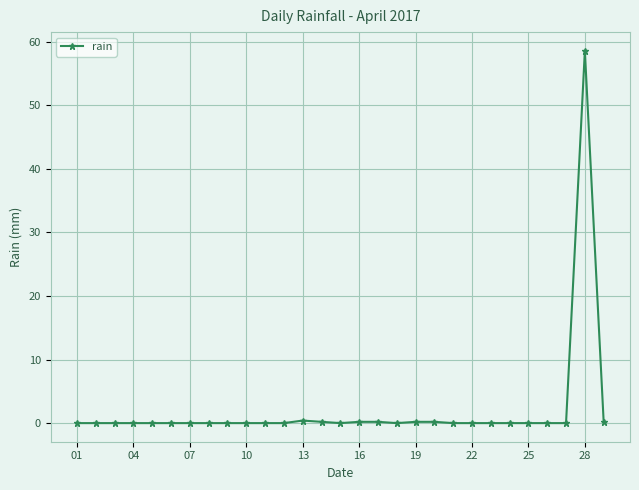

What is the maximum value shown in the chart?

58.6